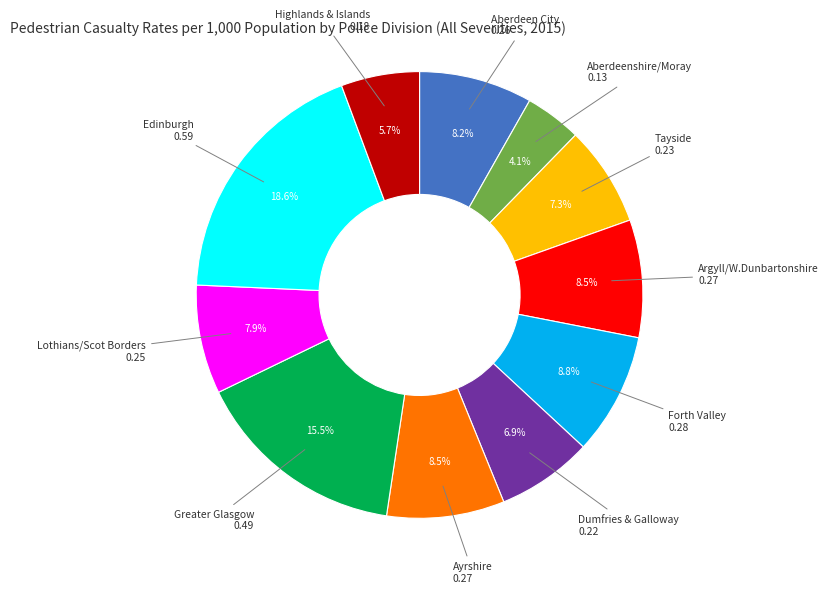

What is the largest slice in the pie chart?

Edinburgh